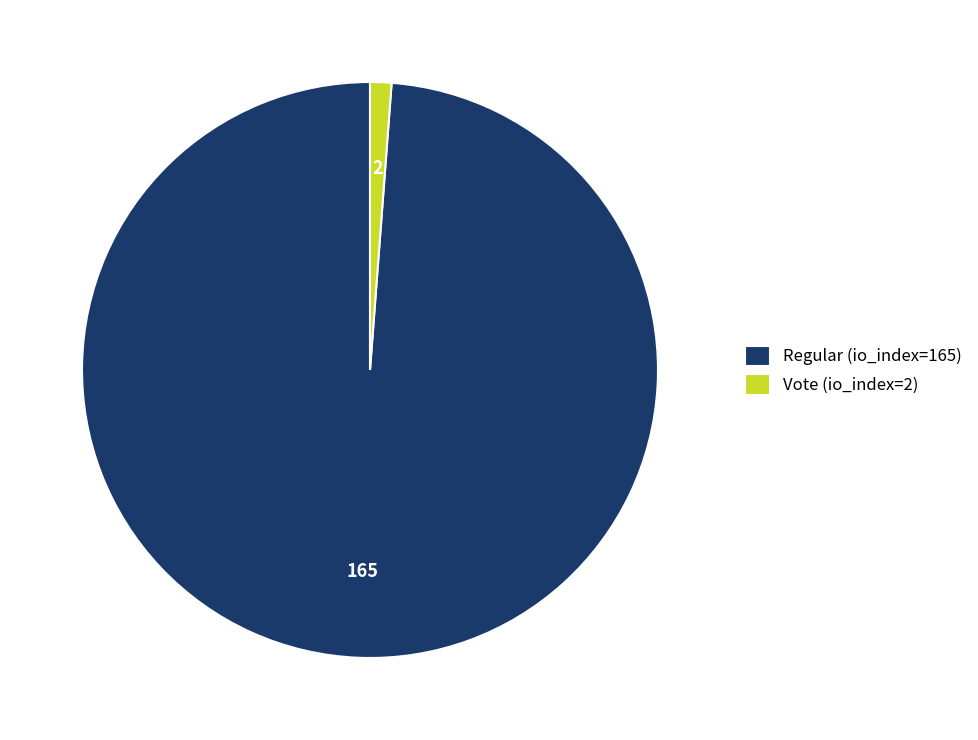

Combined, do Regular (io_index=165) and Vote (io_index=2) account for over 50%?

Yes